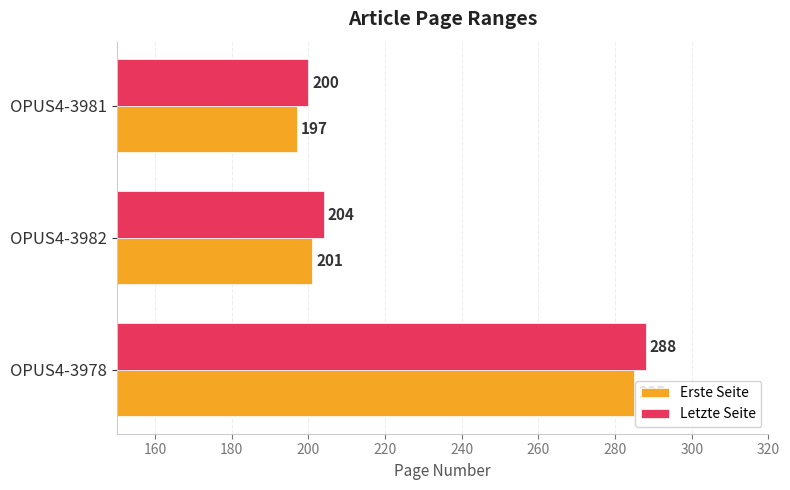

List the series in order of their peak value, lowest first.

Erste Seite, Letzte Seite